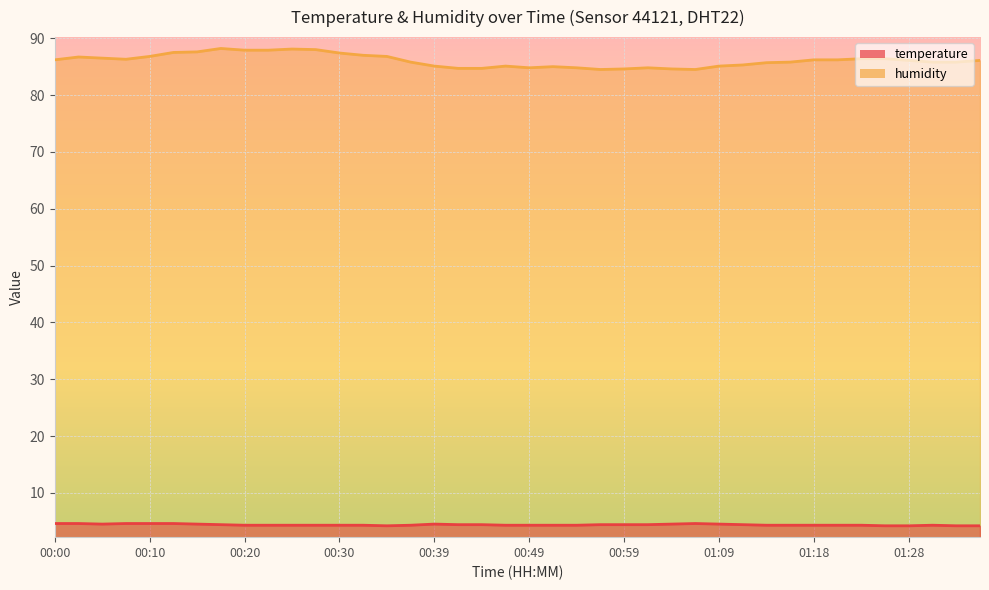

How many series are shown in this chart?

2